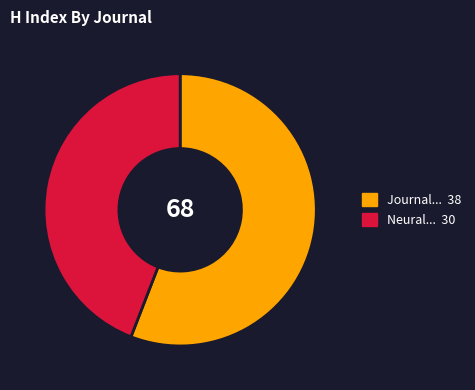

Does any single category account for the majority?

Yes